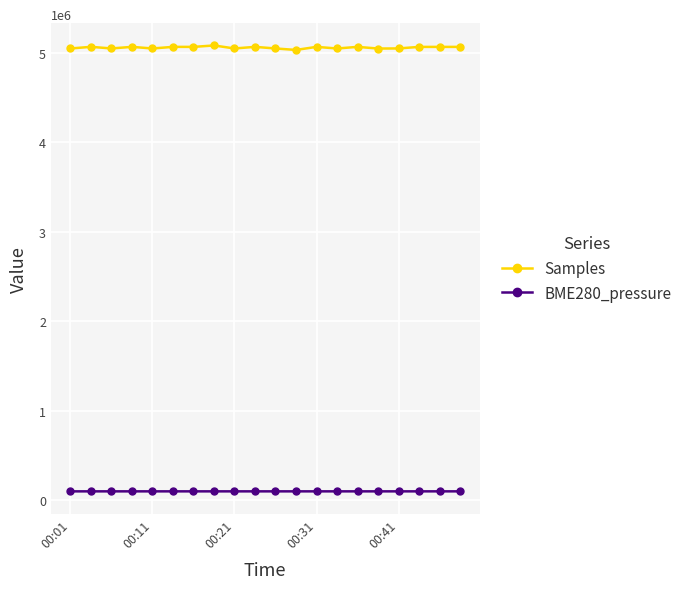

True or false: Samples has more than 2 interior local peaks.

True